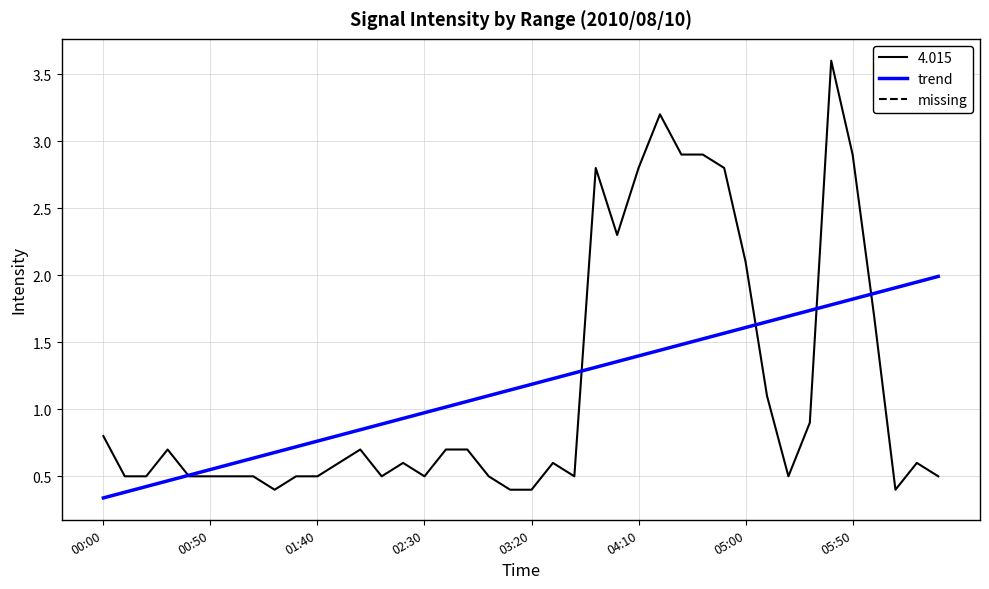

List the series in order of their peak value, lowest first.

trend, 4.015